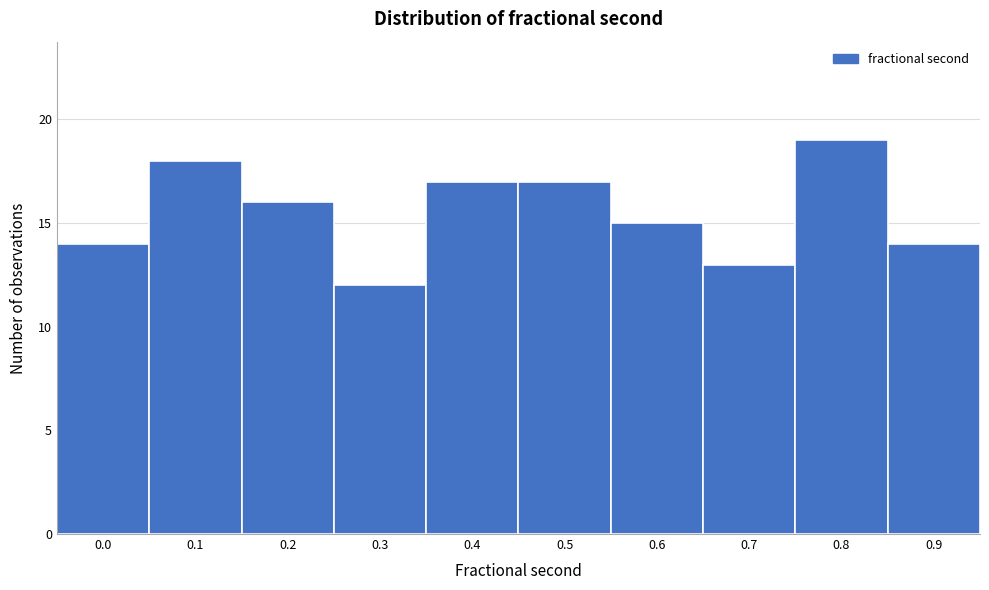

Reading left to right, what are all the values shown in this chart?

0.0=14	0.1=18	0.2=16	0.3=12	0.4=17	0.5=17	0.6=15	0.7=13	0.8=19	0.9=14